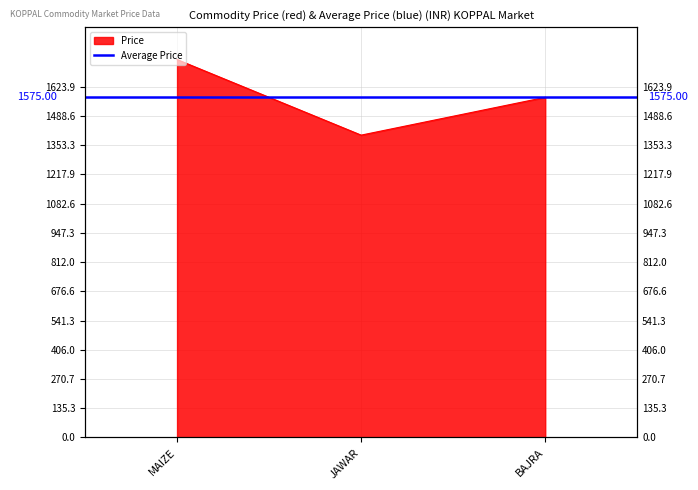

Rank the categories by value from lowest to highest.

JAWAR, BAJRA, MAIZE